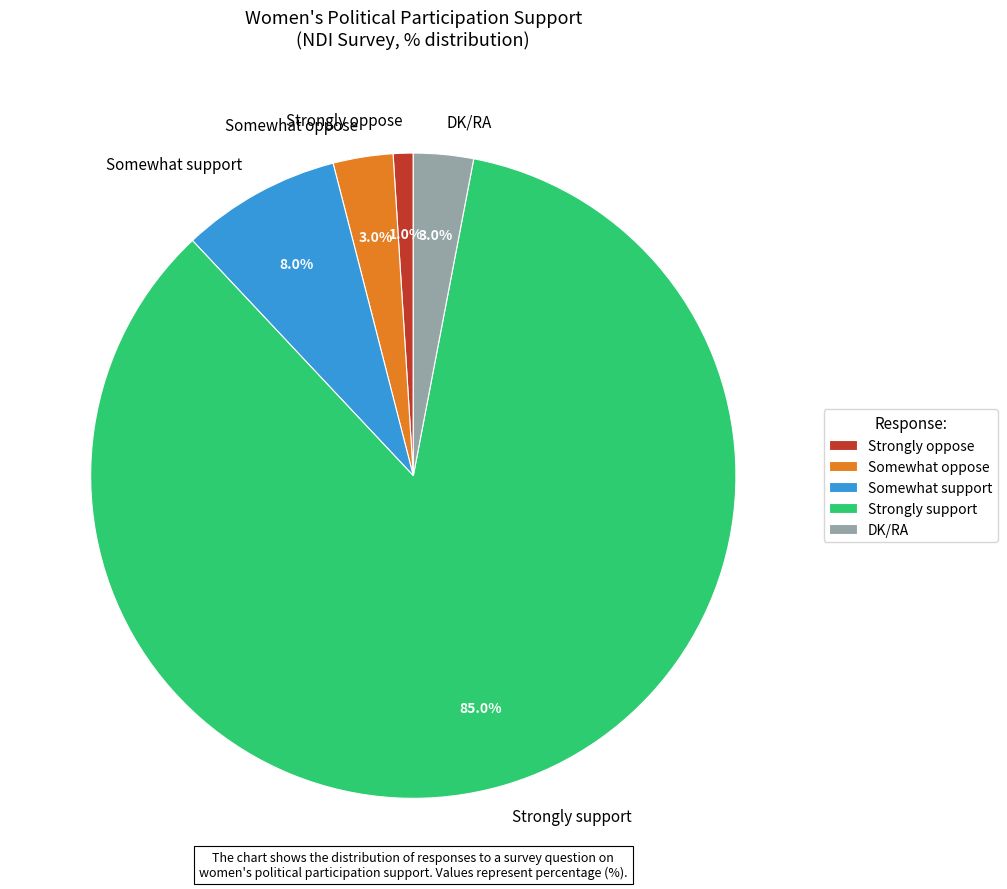

To the nearest percent, what is the difference between the DK/RA and Strongly oppose slice percentages?

2%